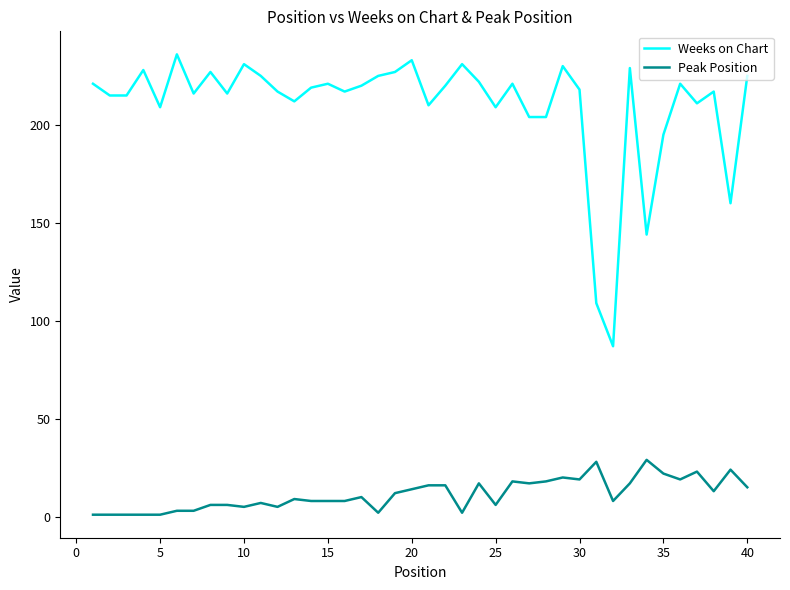

Which series has the widest spread of values?

Weeks on Chart